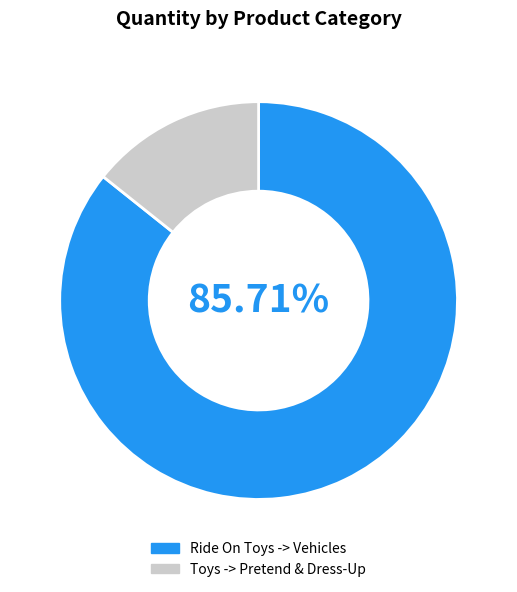

To the nearest percent, what is the average slice percentage?

50%